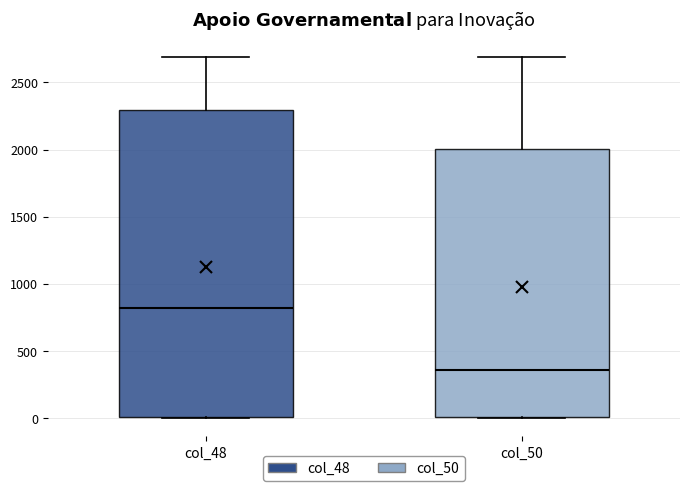

Which box's median line is the lowest?

col_50